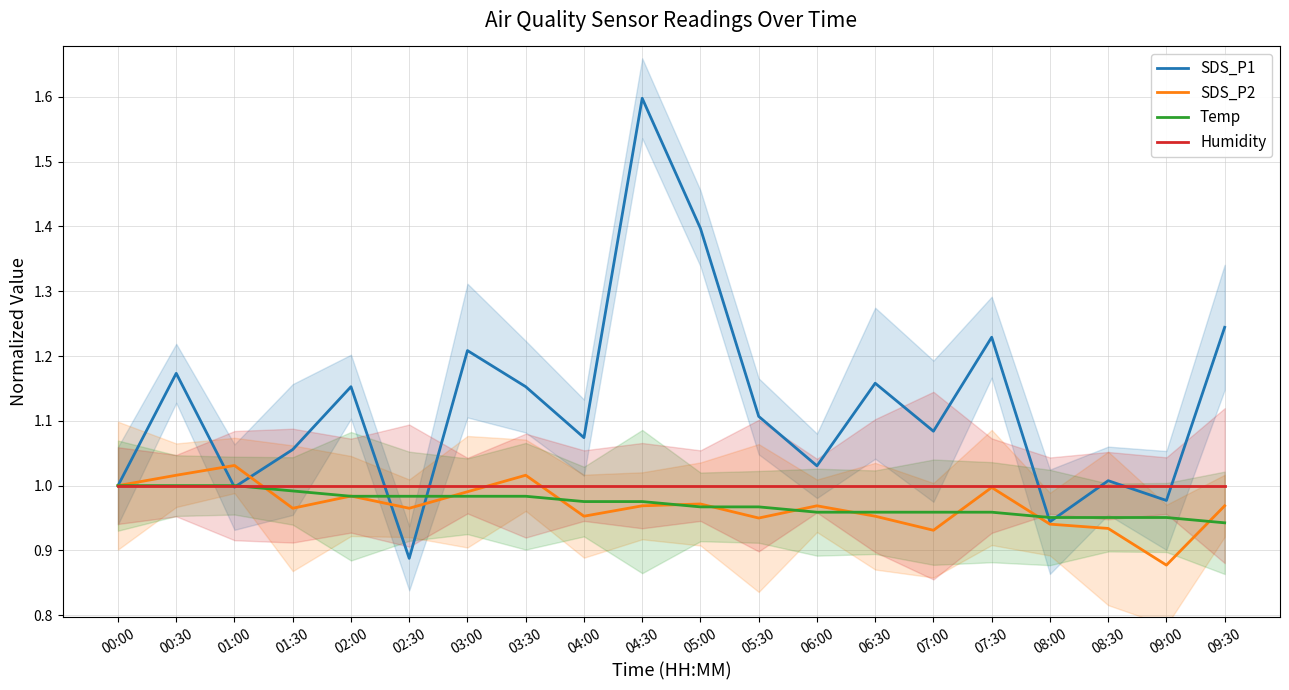

At which category does the chart reach its peak across all series?

04:30